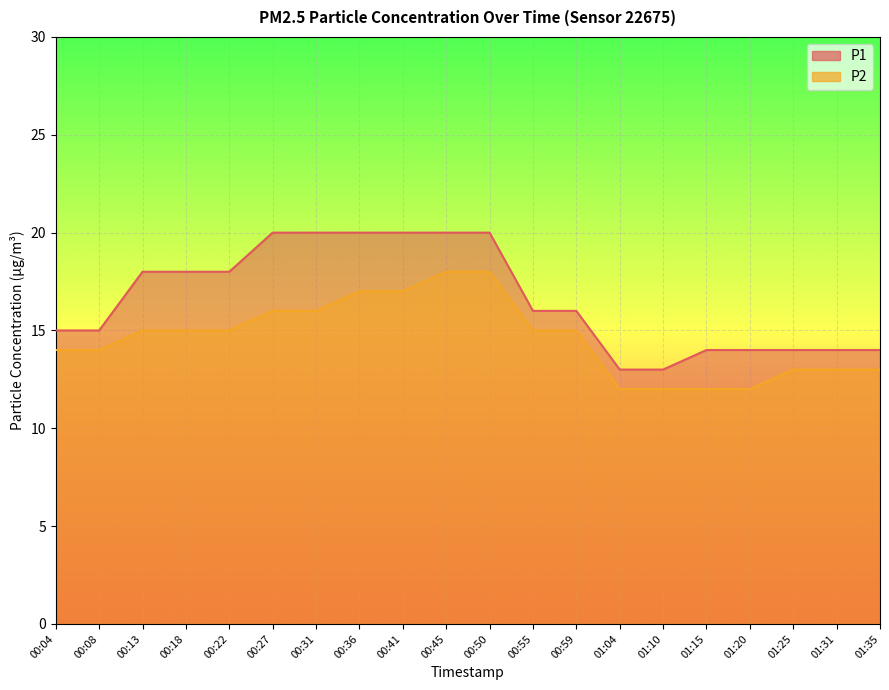

What value does the P1 series have at 01:10?

13